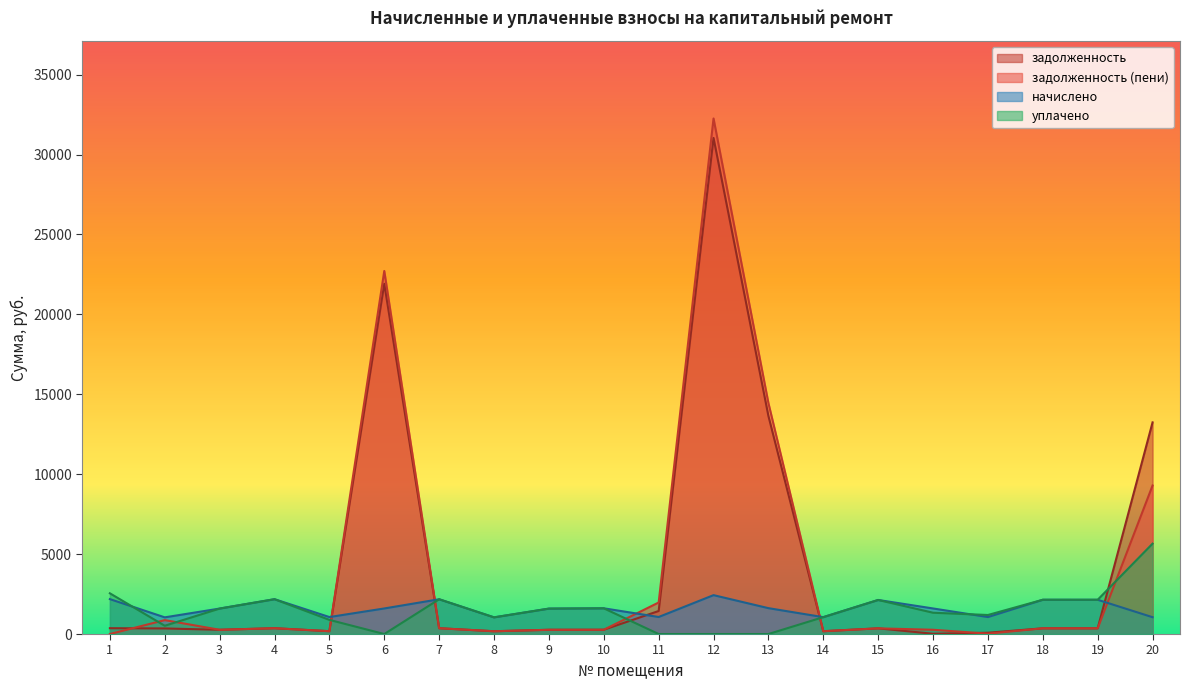

True or false: начислено has a value of 2178.3 at 4.

True